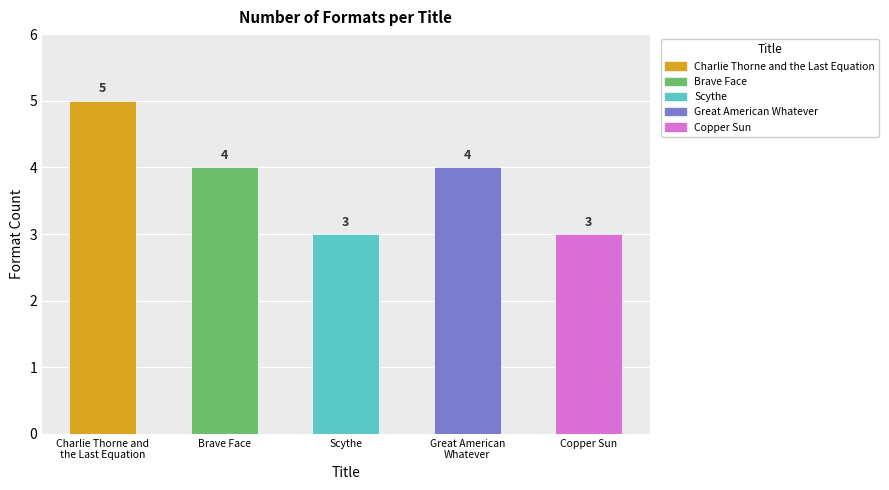

How many bars are there in total?

5